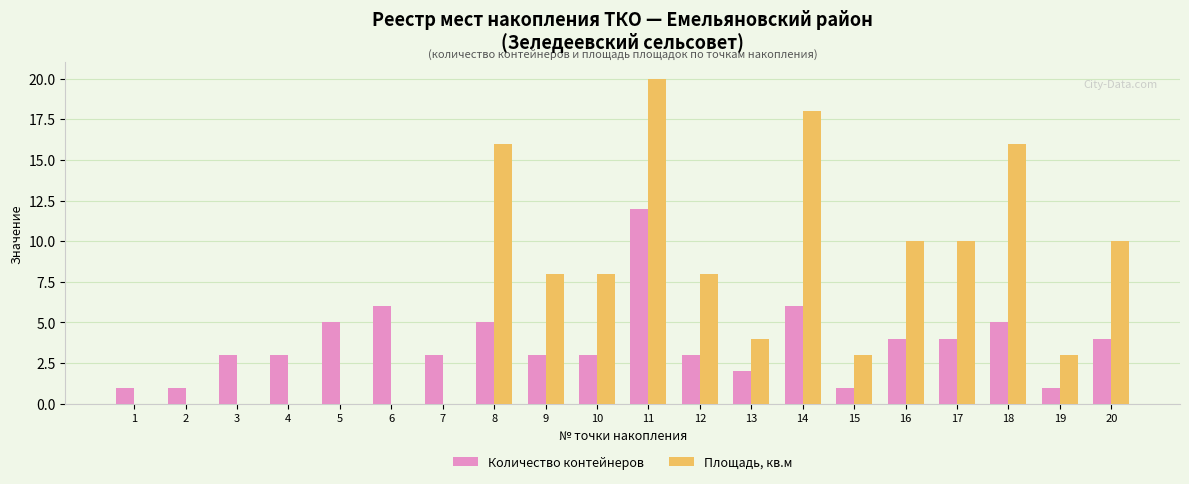

What is the sum of all Количество контейнеров values?

75